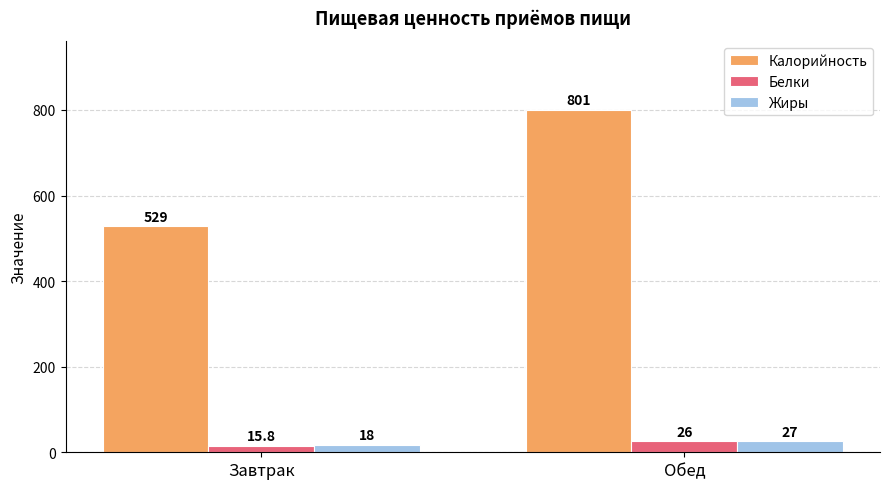

What is the value of the Белки bar at the 2nd from the left?

26.0